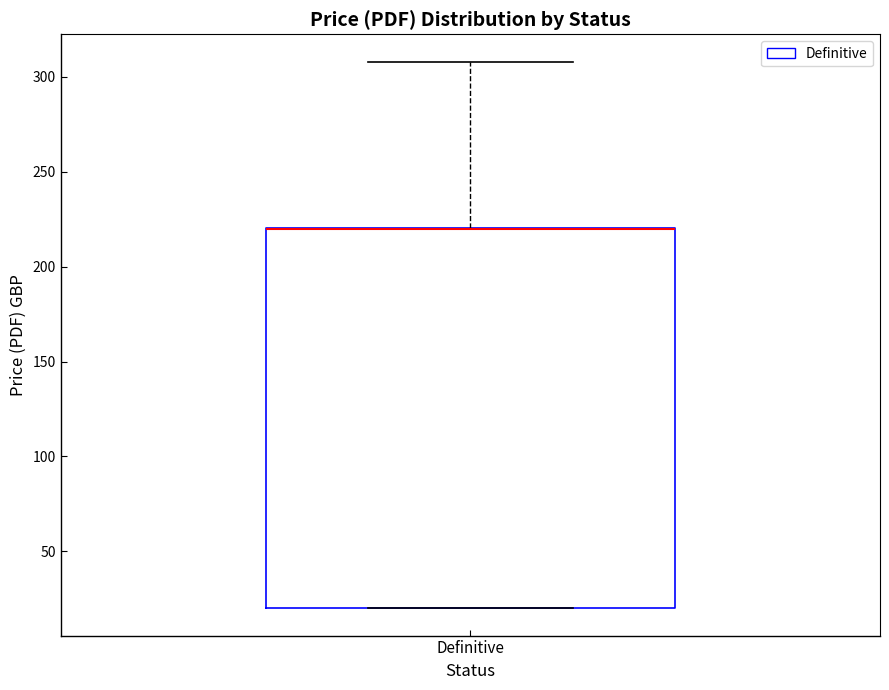

Where is the lower edge of the box for Definitive on the y-axis? The values are not printed on the chart, so give them approximately, as read against the axis.

20